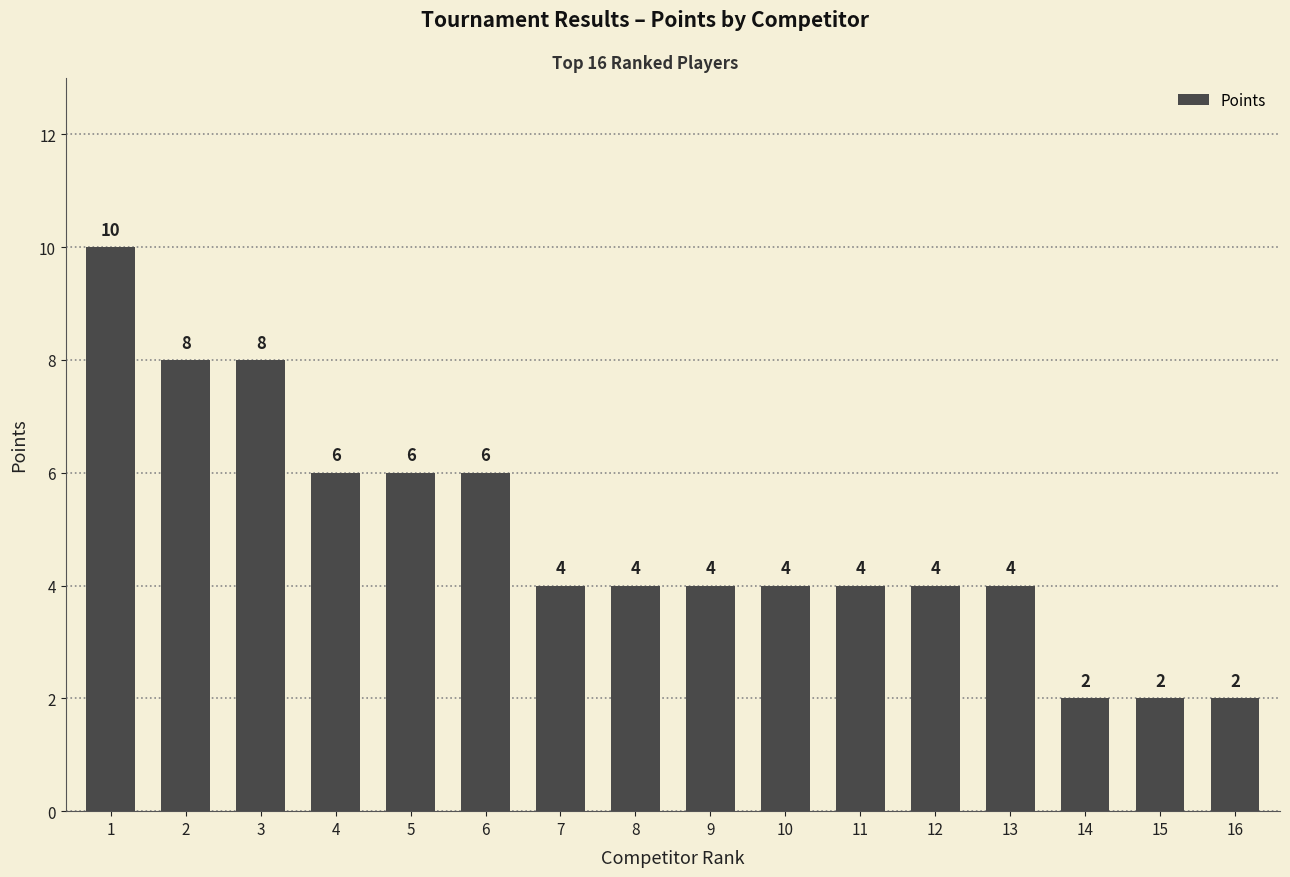

What is the change in value from 8 to 15?

-2